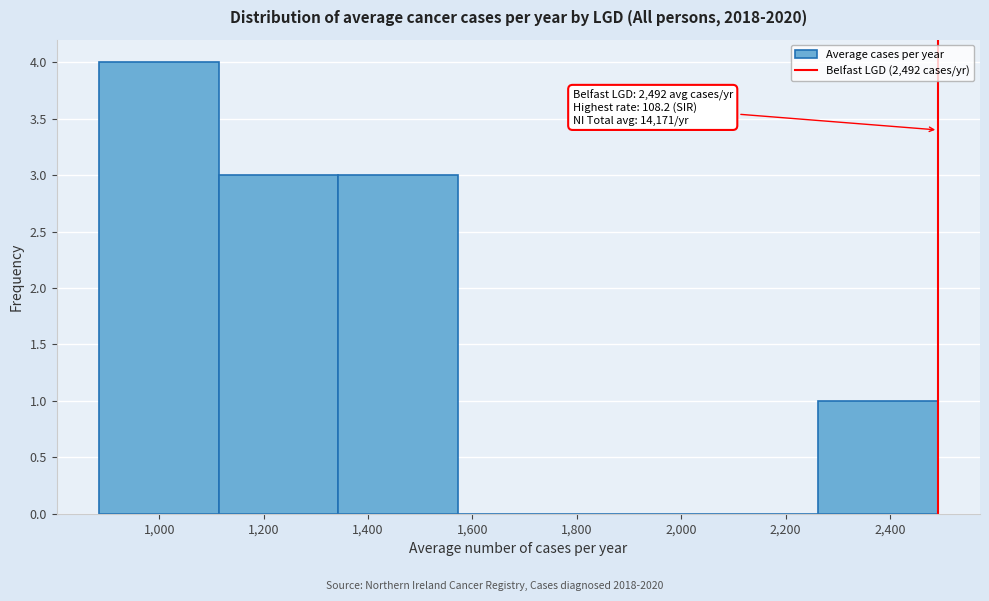

Over which range of the x-axis is the bar tallest?

880 to 1120